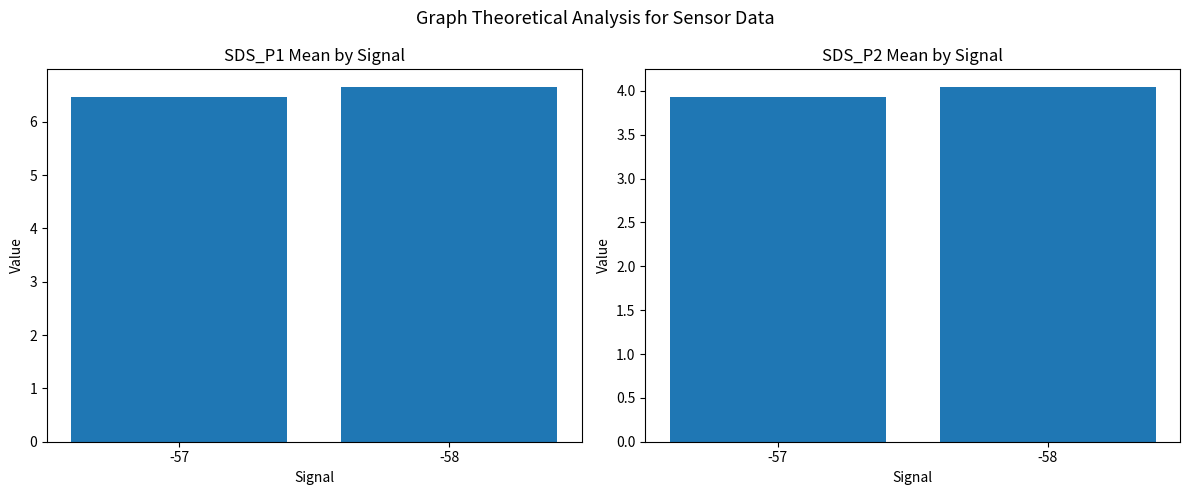

What is the difference between the maximum and minimum values in the SDS_P2 series?

0.1